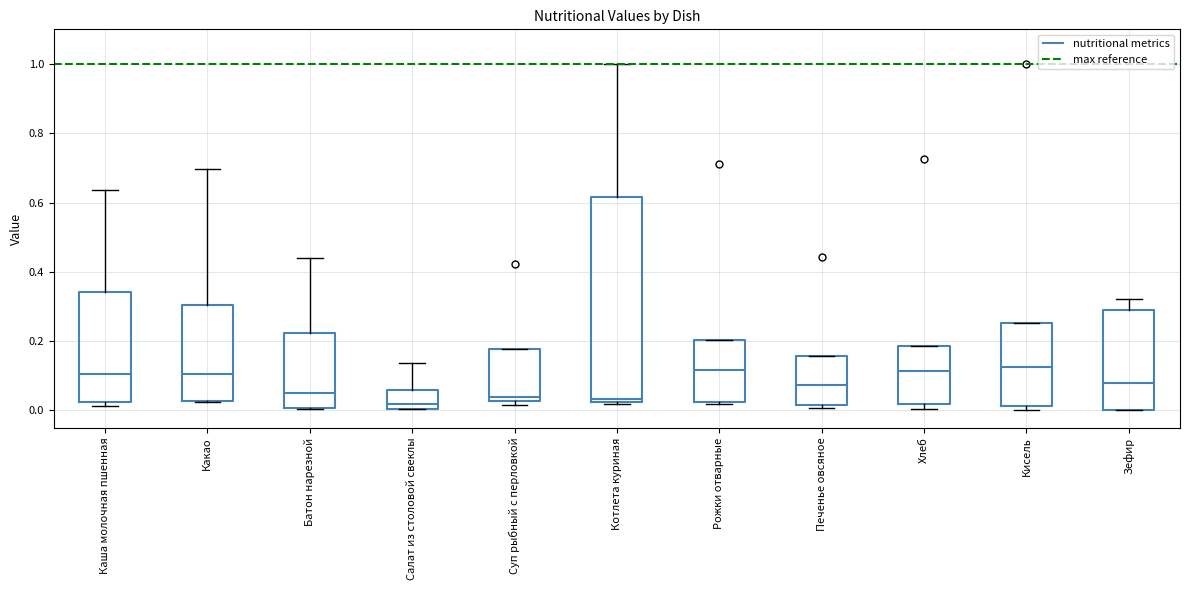

Reading left to right, transcribe this box plot: for each box, give where its median line is, the range the box spans, and where its two whiskers end, as read against the y-axis. The values are not printed on the chart, so give them approximately, as read against the axis.

Каша молочная пшенная: median 0.10, box 0.02 to 0.34, whiskers 0.02 (just below the box's lower edge) to 0.64
Какао: median 0.10, box 0.02 to 0.30, whiskers 0.02 to 0.70
Батон нарезной: median 0.06, box 0.00 to 0.22, whiskers 0.00 to 0.44
Салат из столовой свеклы: median 0.02, box 0.00 to 0.06, whiskers 0.00 to 0.14
Суп рыбный с перловкой: median 0.04, box 0.02 to 0.18, whiskers 0.02 (just below the box's lower edge) to 0.18
Котлета куриная: median 0.04, box 0.02 to 0.62, whiskers 0.02 to 1.00
Рожки отварные: median 0.12, box 0.02 to 0.20, whiskers 0.02 to 0.20
Печенье овсяное: median 0.08, box 0.02 to 0.16, whiskers 0.00 to 0.16
Хлеб: median 0.12, box 0.02 to 0.18, whiskers 0.00 to 0.18
Кисель: median 0.12, box 0.02 to 0.26, whiskers 0.00 to 0.26
Зефир: median 0.08, box 0.00 to 0.28, whiskers 0.00 to 0.32